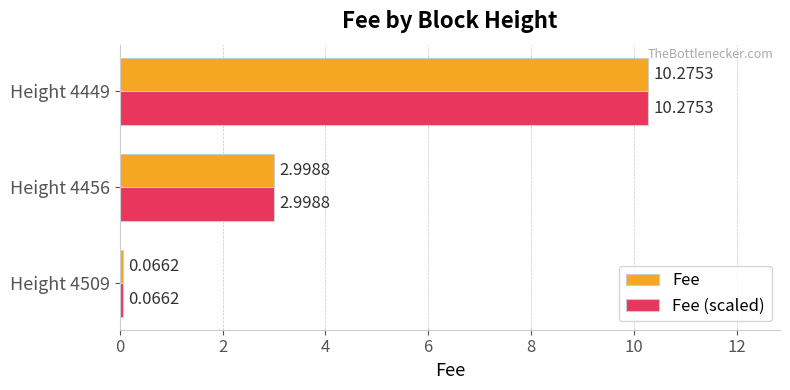

At which category is the sum across all series the highest?

Height 4449